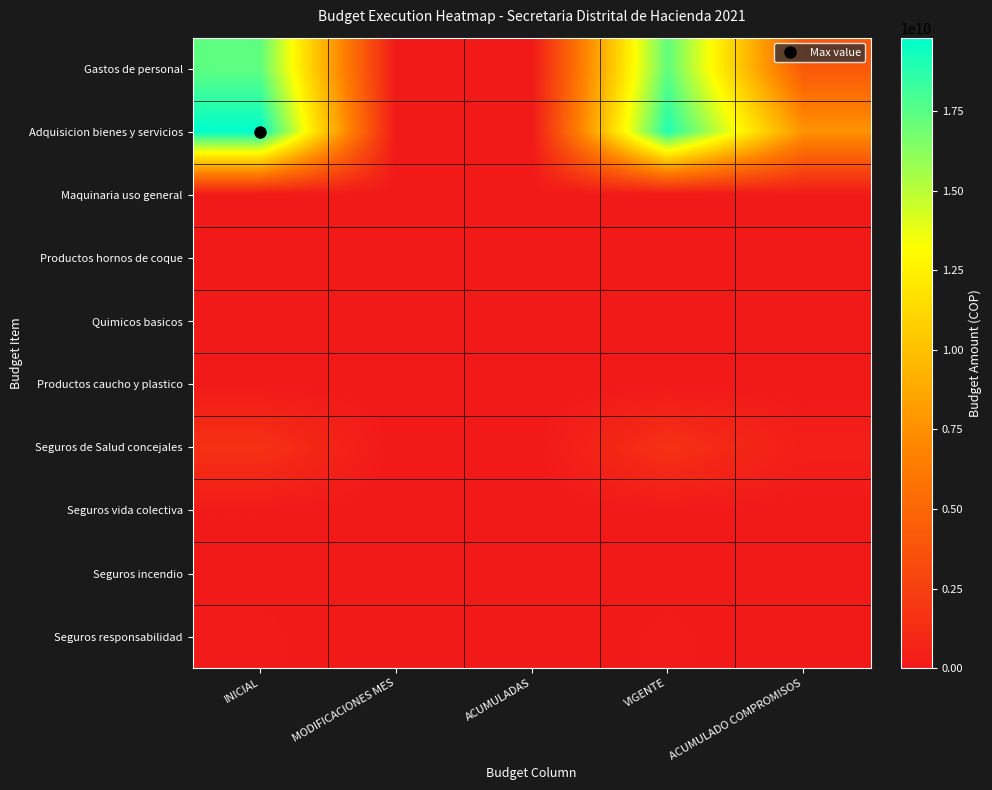

Reading right to left, what are all the values shown in this chart?

Gastos de personal: ACUMULADO COMPROMISOS=4135904256	VIGENTE=17337894000	ACUMULADAS=0	MODIFICACIONES MES=0	INICIAL=17337894000
Adquisicion bienes y servicios: ACUMULADO COMPROMISOS=7668820479	VIGENTE=19000662780	ACUMULADAS=0	MODIFICACIONES MES=0	INICIAL=19812724000
Maquinaria uso general: ACUMULADO COMPROMISOS=2147800	VIGENTE=6114000	ACUMULADAS=0	MODIFICACIONES MES=0	INICIAL=6114000
Productos hornos de coque: ACUMULADO COMPROMISOS=38856000	VIGENTE=51650000	ACUMULADAS=0	MODIFICACIONES MES=0	INICIAL=51650000
Quimicos basicos: ACUMULADO COMPROMISOS=0	VIGENTE=5000000	ACUMULADAS=0	MODIFICACIONES MES=0	INICIAL=5000000
Productos caucho y plastico: ACUMULADO COMPROMISOS=1407263	VIGENTE=44169000	ACUMULADAS=0	MODIFICACIONES MES=0	INICIAL=44169000
Seguros de Salud concejales: ACUMULADO COMPROMISOS=386017600	VIGENTE=1547964000	ACUMULADAS=0	MODIFICACIONES MES=0	INICIAL=1547964000
Seguros vida colectiva: ACUMULADO COMPROMISOS=34986000	VIGENTE=118567000	ACUMULADAS=0	MODIFICACIONES MES=0	INICIAL=118567000
Seguros incendio: ACUMULADO COMPROMISOS=337224	VIGENTE=83344000	ACUMULADAS=0	MODIFICACIONES MES=0	INICIAL=83344000
Seguros responsabilidad: ACUMULADO COMPROMISOS=0	VIGENTE=147146000	ACUMULADAS=0	MODIFICACIONES MES=0	INICIAL=147146000